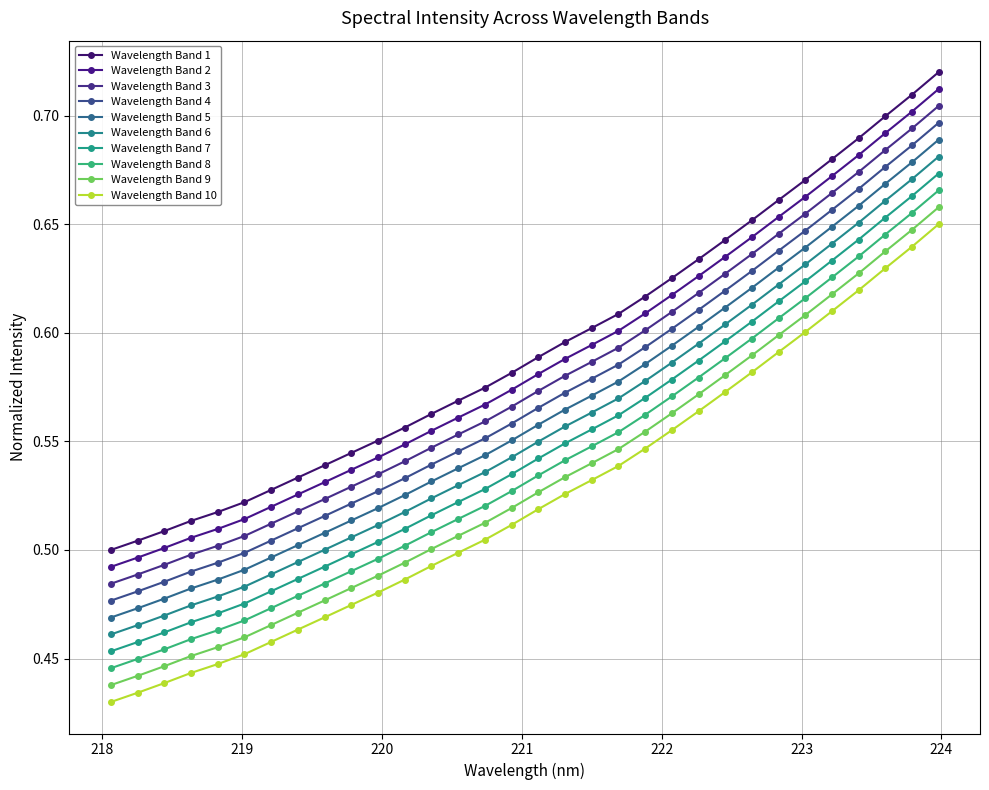

What is the label of the 27th point from the right?

219.0156